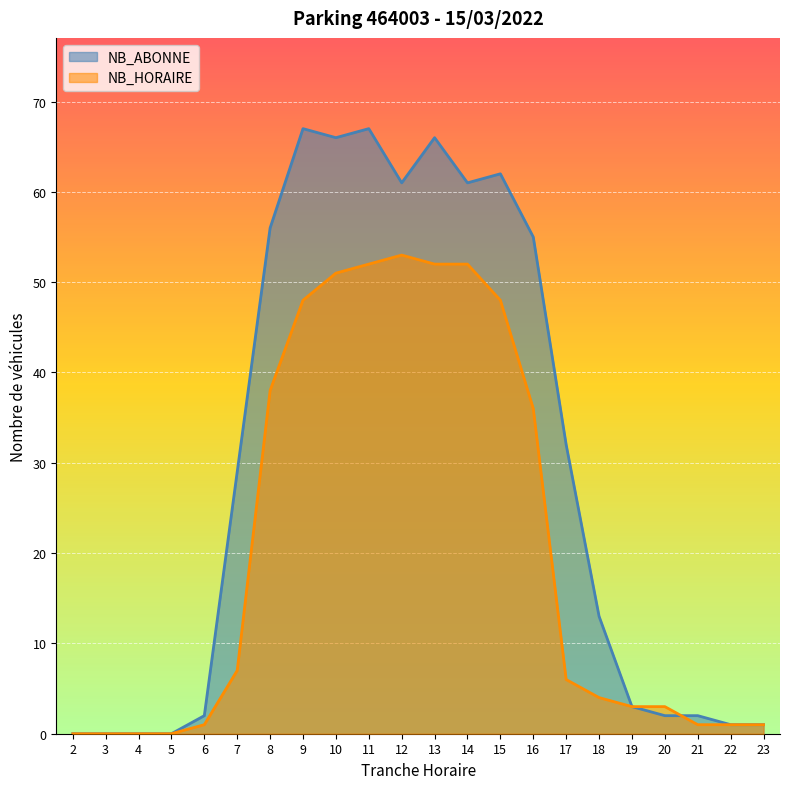

How many times do NB_HORAIRE and NB_ABONNE cross each other?

1